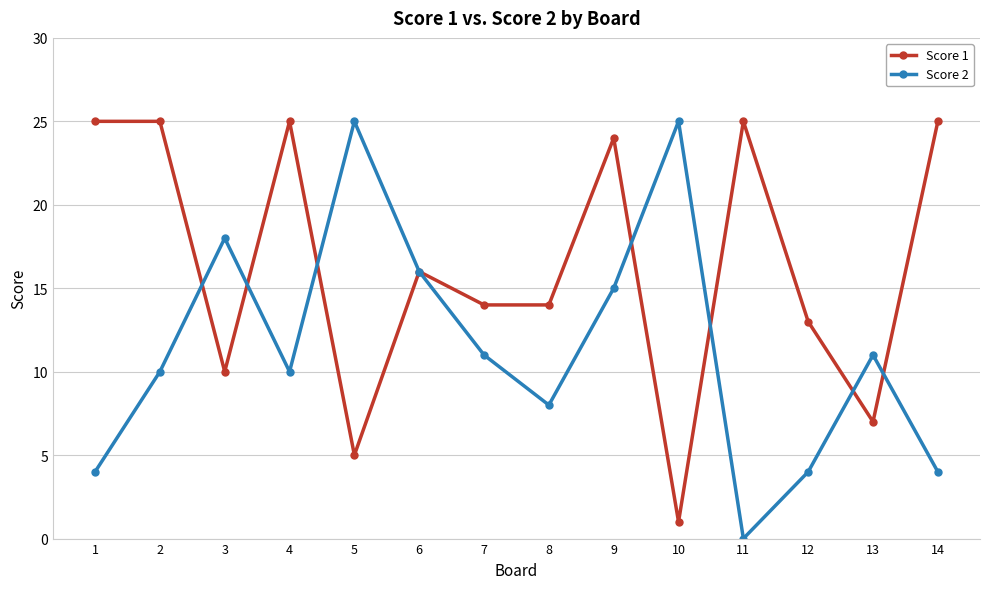

True or false: Score 2 has a value of 11 at 13.

True